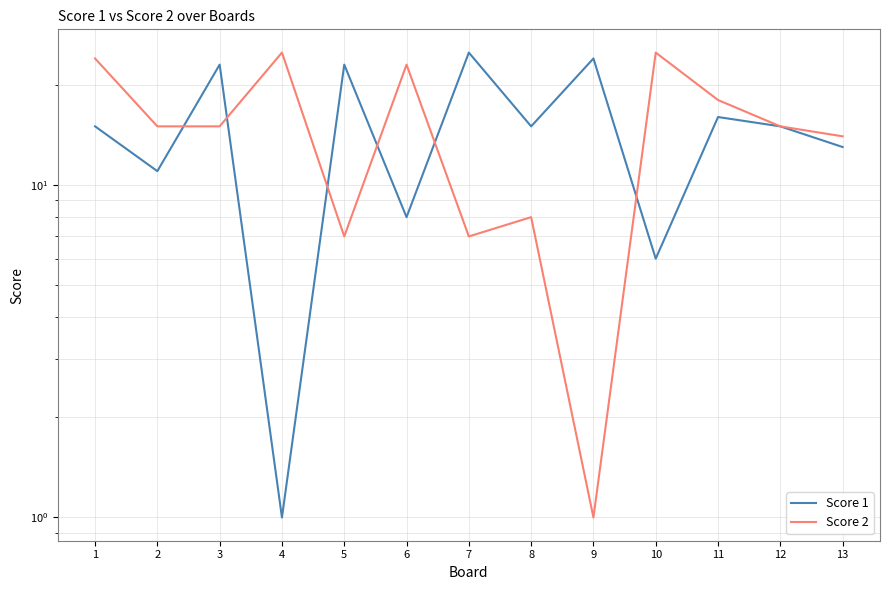

Rank the series by their average value, from highest to lowest.

Score 2, Score 1